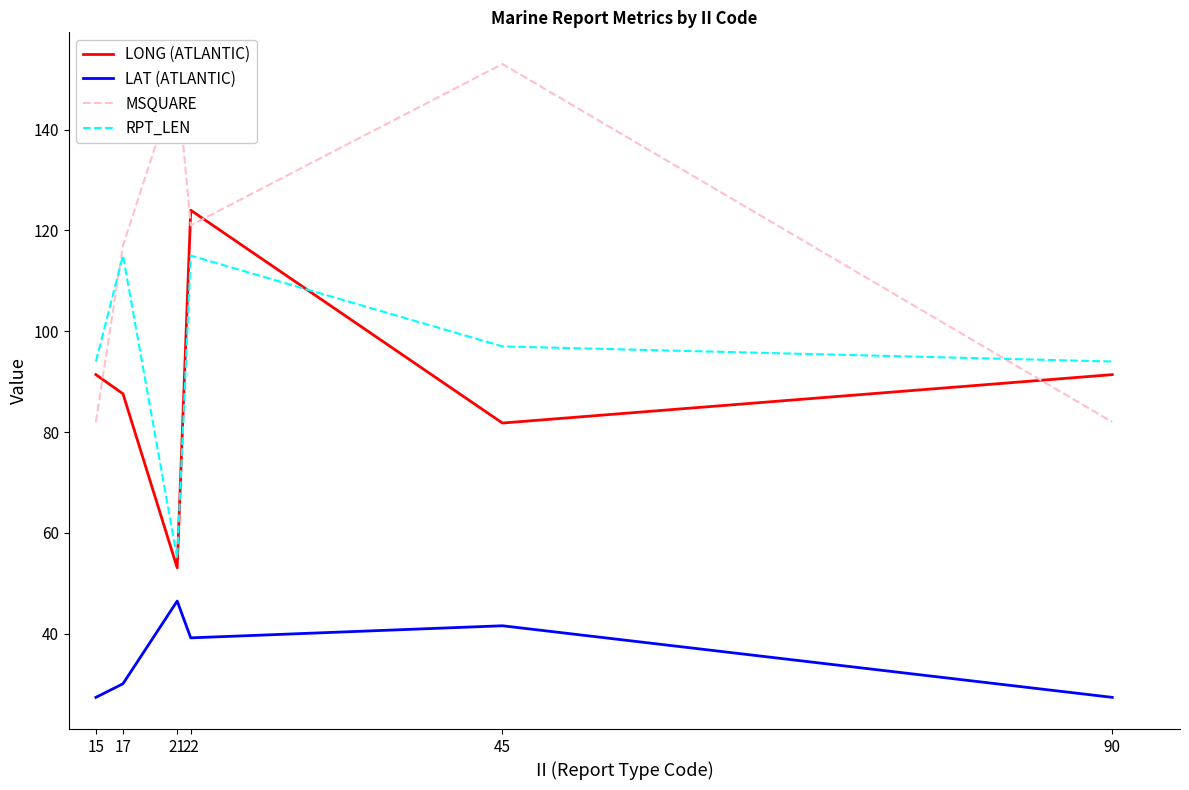

What is the spread (max minus min) of values at 15?

66.6